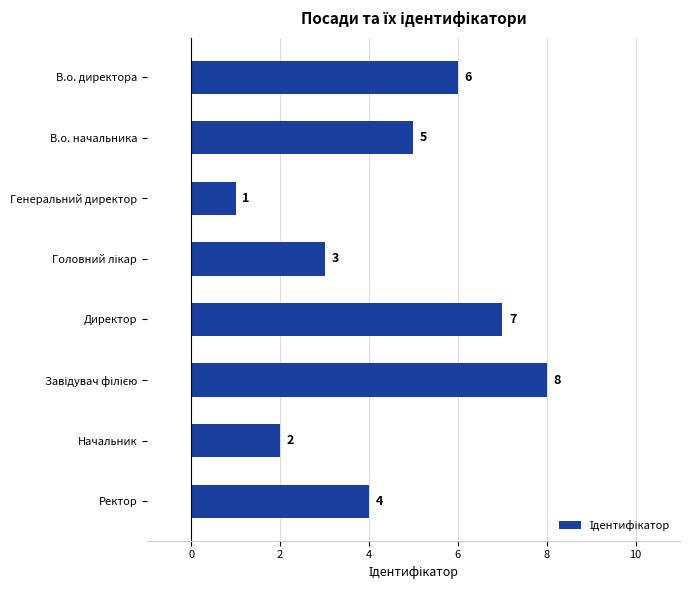

Does the chart contain any negative values?

No